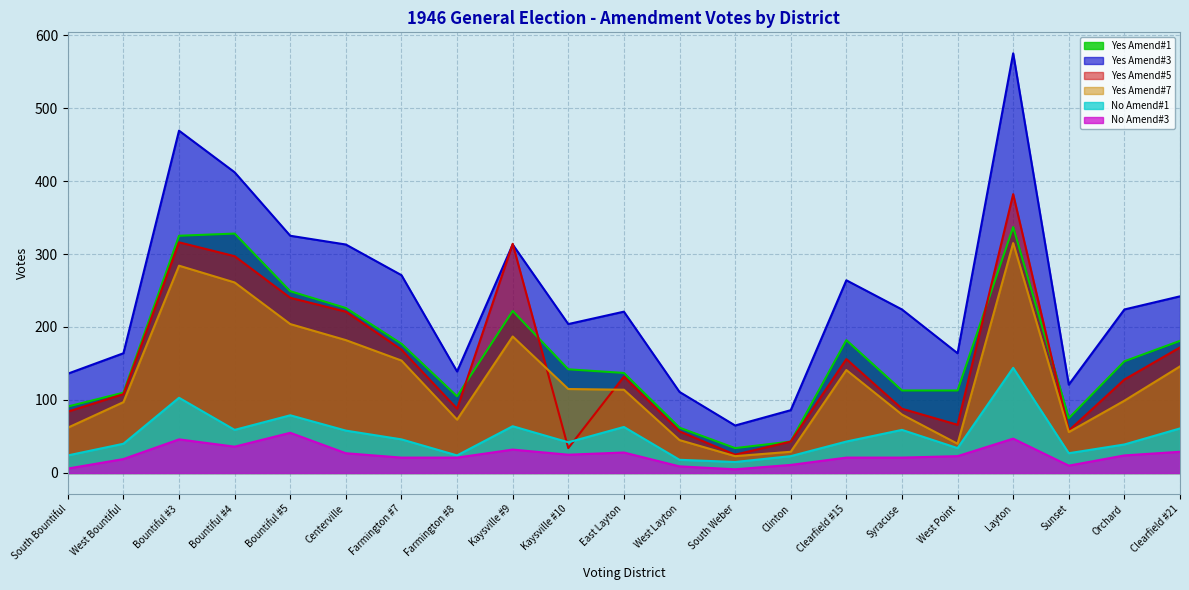

True or false: Yes Amend#1 and Yes Amend#3 intersect in this chart.

False